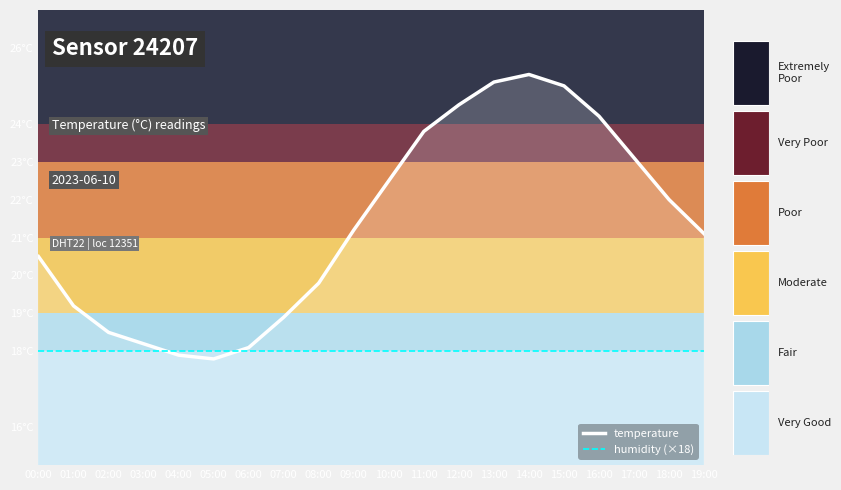

What is the maximum value shown in the chart?

25.3